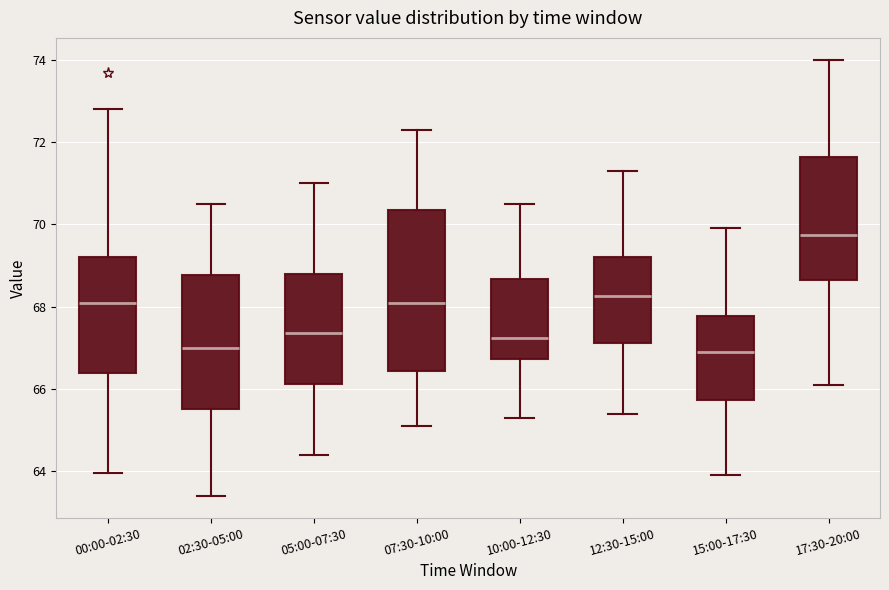

Reading left to right, transcribe this box plot: for each box, give where its median line is, the range the box spans, and where its two whiskers end, as read against the y-axis. The values are not printed on the chart, so give them approximately, as read against the axis.

00:00-02:30: median 68.0, box 66.4 to 69.2, whiskers 64.0 to 72.8
02:30-05:00: median 67.0, box 65.6 to 68.8, whiskers 63.4 to 70.6
05:00-07:30: median 67.4, box 66.2 to 68.8, whiskers 64.4 to 71.0
07:30-10:00: median 68.2, box 66.4 to 70.4, whiskers 65.2 to 72.4
10:00-12:30: median 67.2, box 66.8 to 68.6, whiskers 65.4 to 70.6
12:30-15:00: median 68.2, box 67.2 to 69.2, whiskers 65.4 to 71.4
15:00-17:30: median 67.0, box 65.8 to 67.8, whiskers 64.0 to 70.0
17:30-20:00: median 69.8, box 68.6 to 71.6, whiskers 66.2 to 74.0